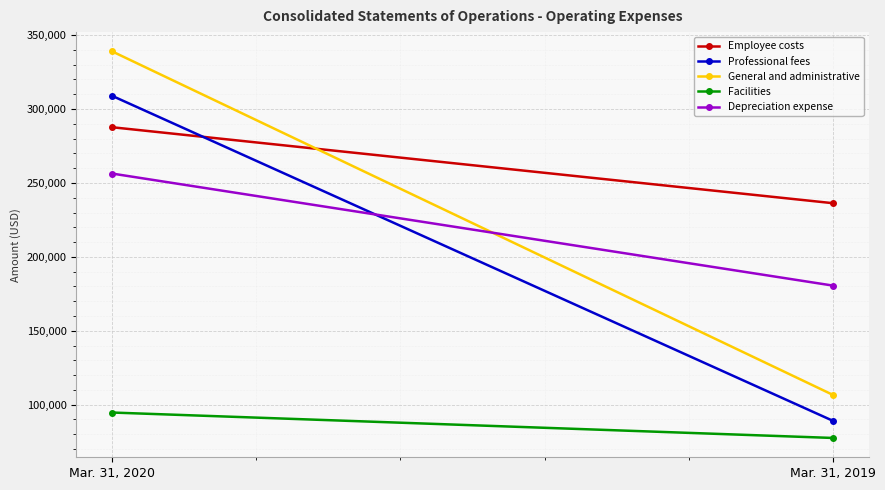

Rank the series at Mar. 31, 2019 from lowest to highest value.

Facilities, Professional fees, General and administrative, Depreciation expense, Employee costs